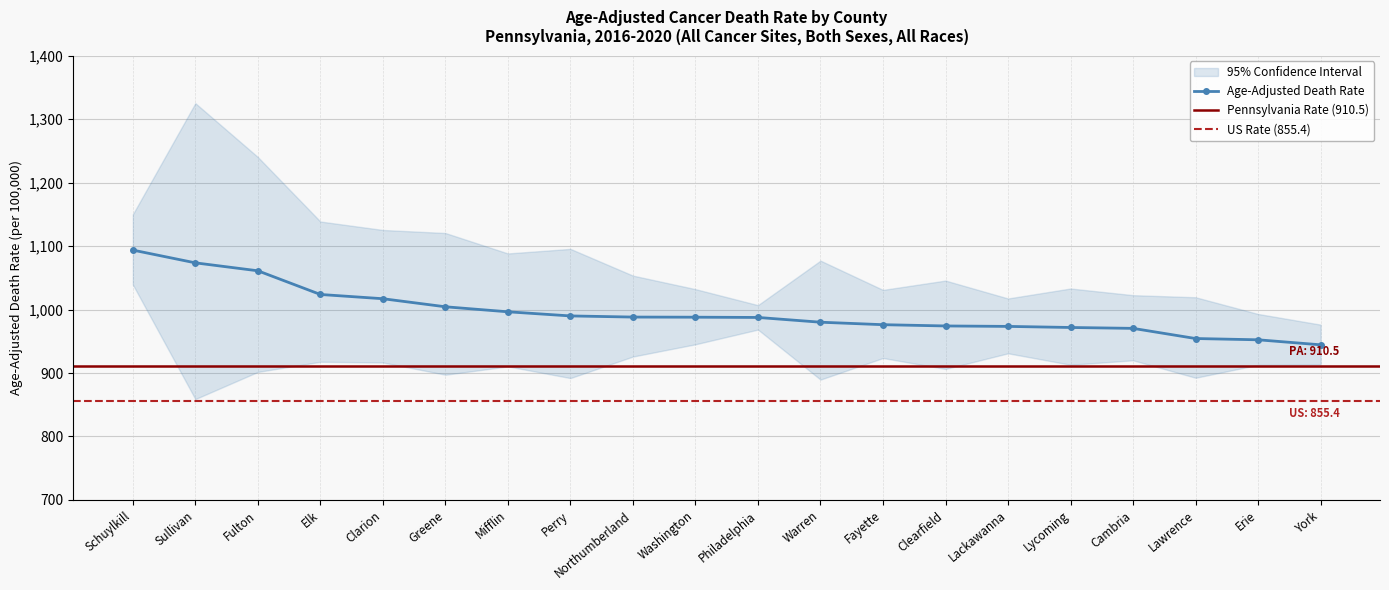

Rank the series at Fulton from highest to lowest value.

Upper CI, Age-Adjusted Death Rate, Lower CI